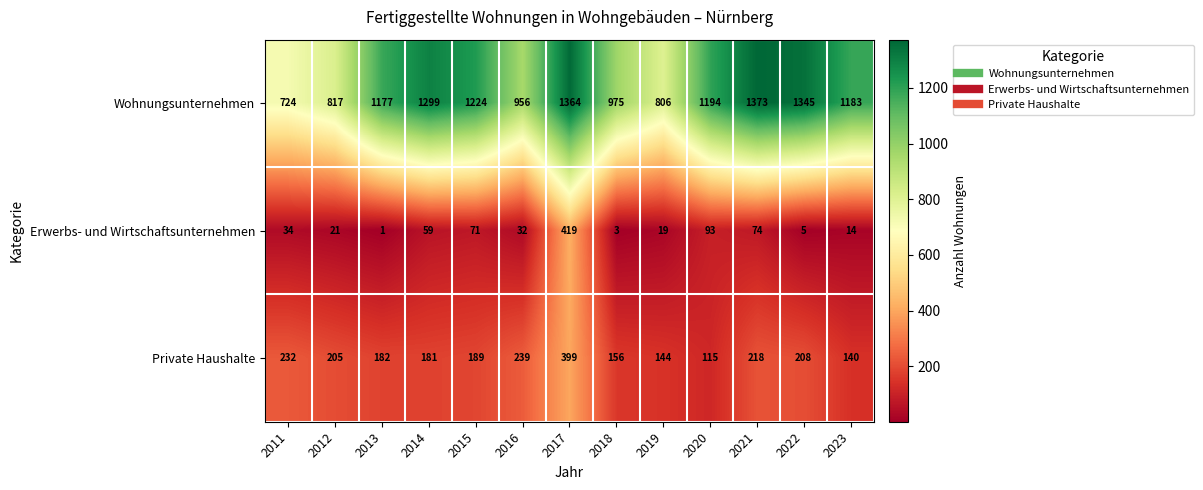

The value of Private Haushalte at 2020 is 77. True or false?

False